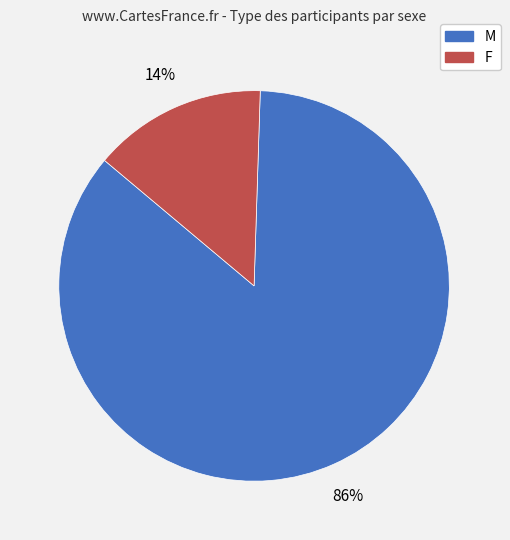

To the nearest percent, what portion does M represent?

86%